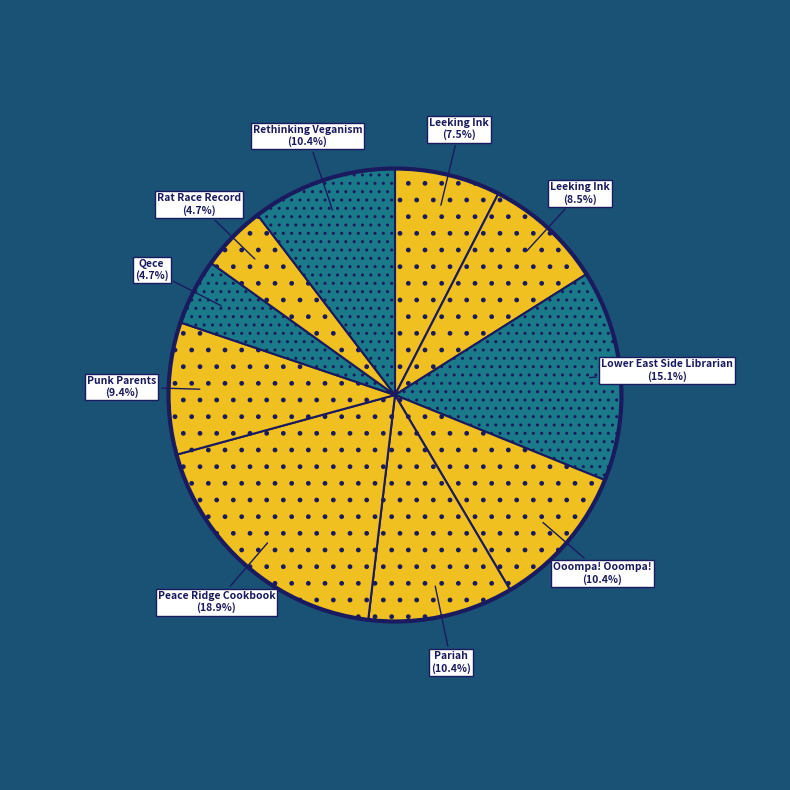

How many slices are in this pie chart?

10